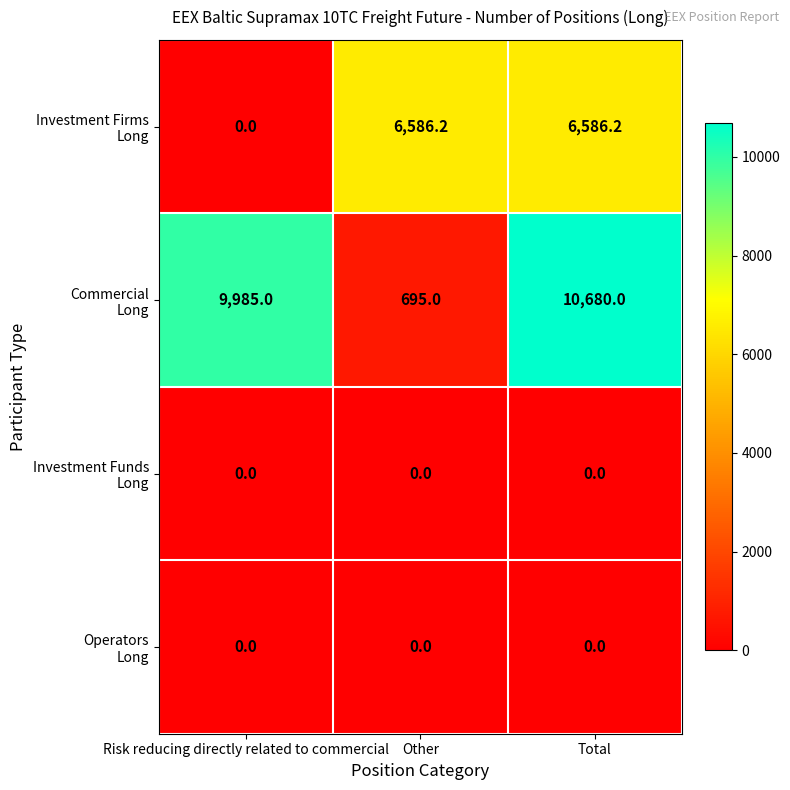

What is the spread (max minus min) of values at Other?

6586.2